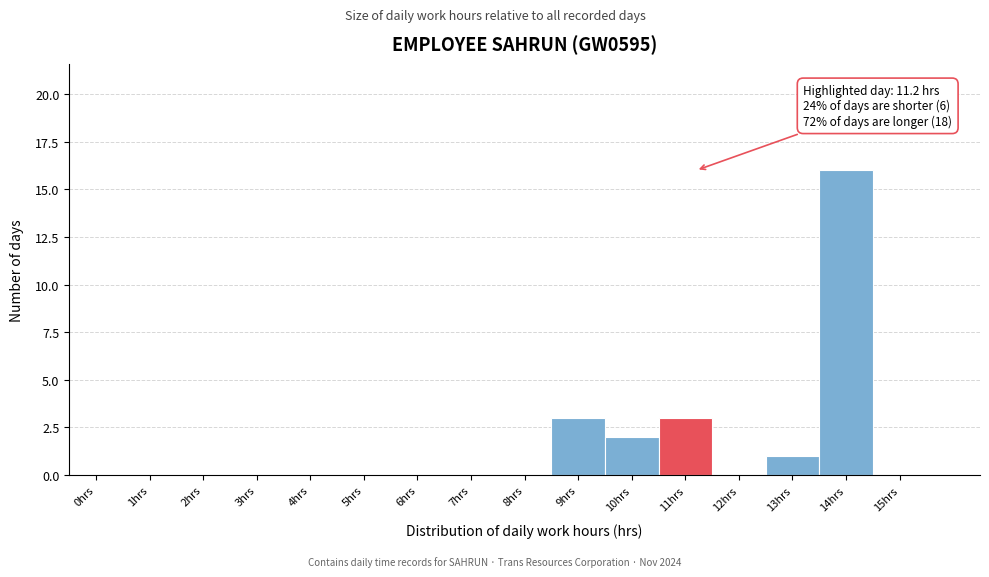

Reading left to right, list all the values displayed in this chart.

0hrs=0	1hrs=0	2hrs=0	3hrs=0	4hrs=0	5hrs=0	6hrs=0	7hrs=0	8hrs=0	9hrs=3	10hrs=2	11hrs=3	12hrs=0	13hrs=1	14hrs=16	15hrs=0